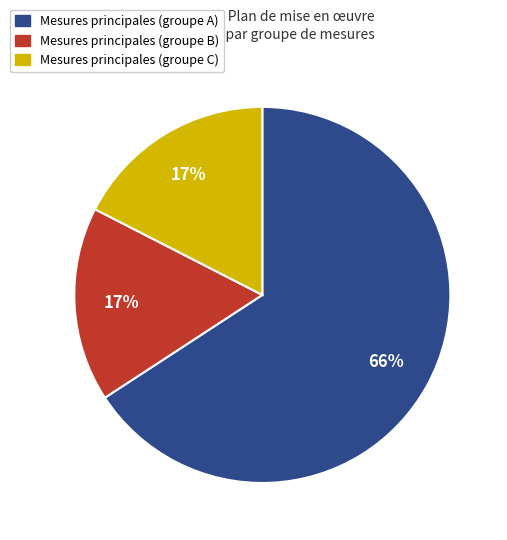

Does any single category account for the majority?

Yes